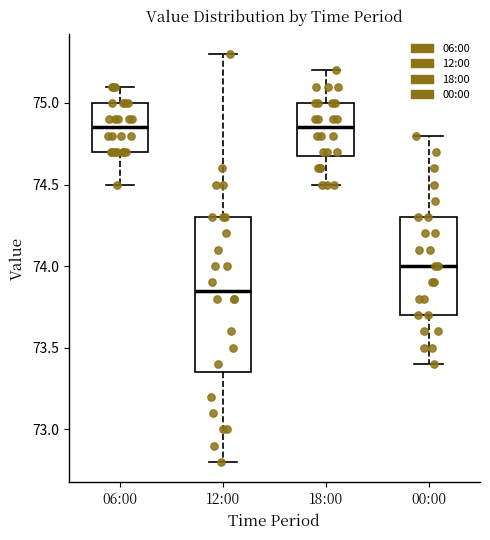

Reading left to right, transcribe this box plot: for each box, give where its median line is, the range the box spans, and where its two whiskers end, as read against the y-axis. The values are not printed on the chart, so give them approximately, as read against the axis.

06:00: median 74.85, box 74.70 to 75.00, whiskers 74.50 to 75.10
12:00: median 73.85, box 73.35 to 74.30, whiskers 72.80 to 75.30
18:00: median 74.85, box 74.70 to 75.00, whiskers 74.50 to 75.20
00:00: median 74.00, box 73.70 to 74.30, whiskers 73.40 to 74.80